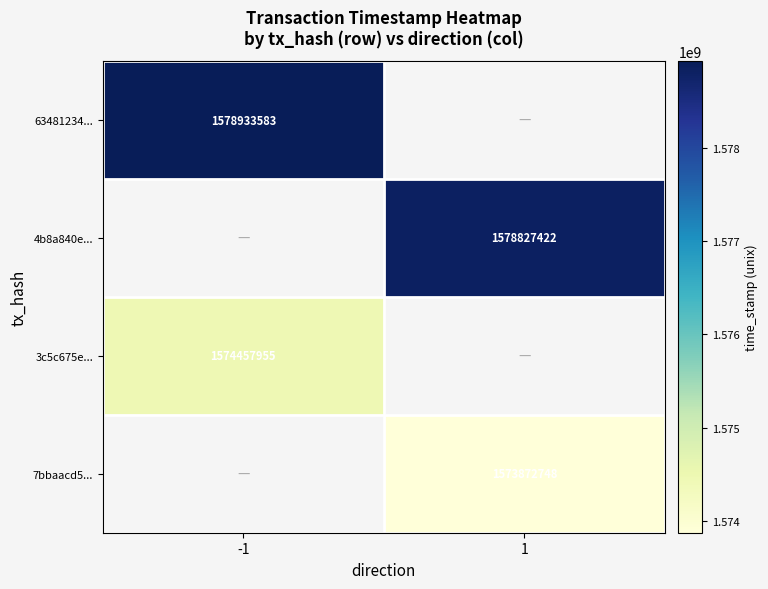

What is the greatest value displayed?

1578933583